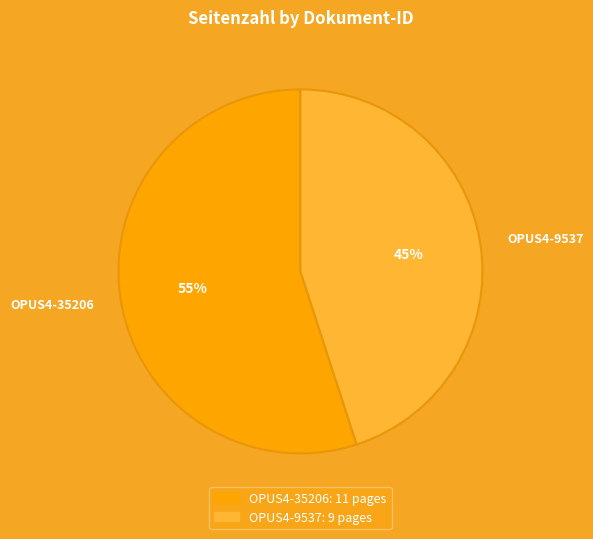

Which slice is the smallest?

OPUS4-9537